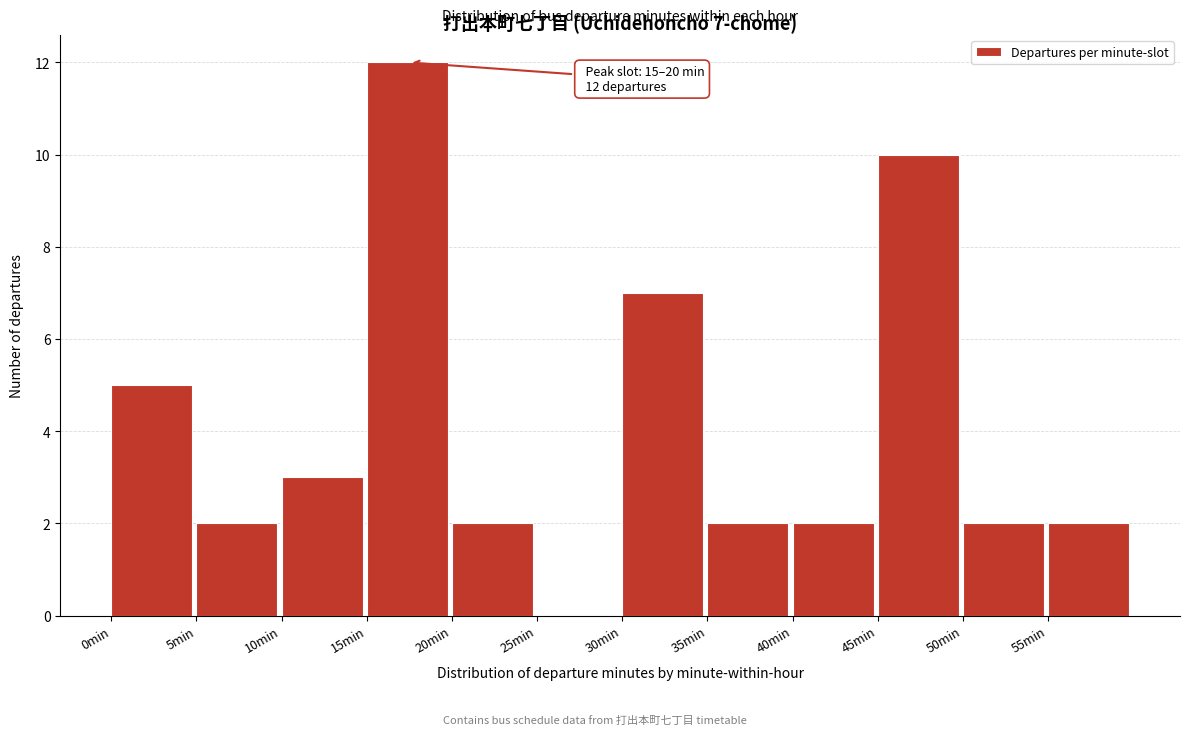

Over which range of the x-axis is the bar tallest?

15 to 20